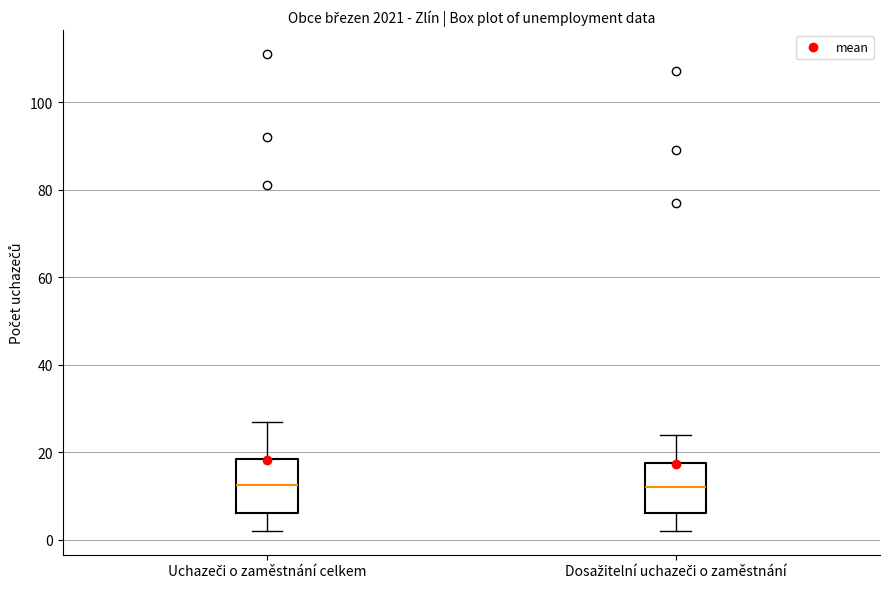

Reading left to right, transcribe this box plot: for each box, give where its median line is, the range the box spans, and where its two whiskers end, as read against the y-axis. The values are not printed on the chart, so give them approximately, as read against the axis.

Uchazeči o zaměstnání celkem: median 12, box 6 to 18, whiskers 2 to 28
Dosažitelní uchazeči o zaměstnání: median 12, box 6 to 18, whiskers 2 to 24